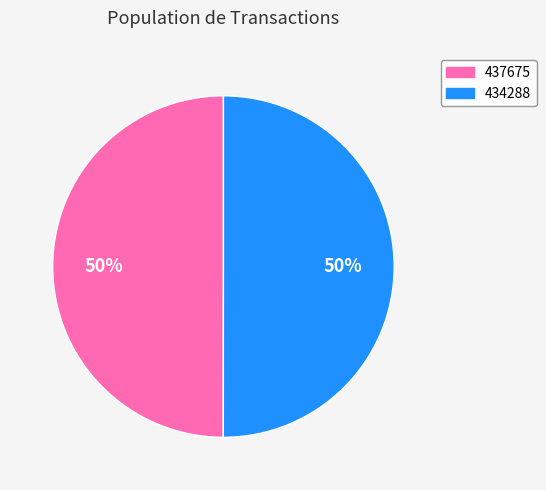

To the nearest percent, what portion does 437675 represent?

50%